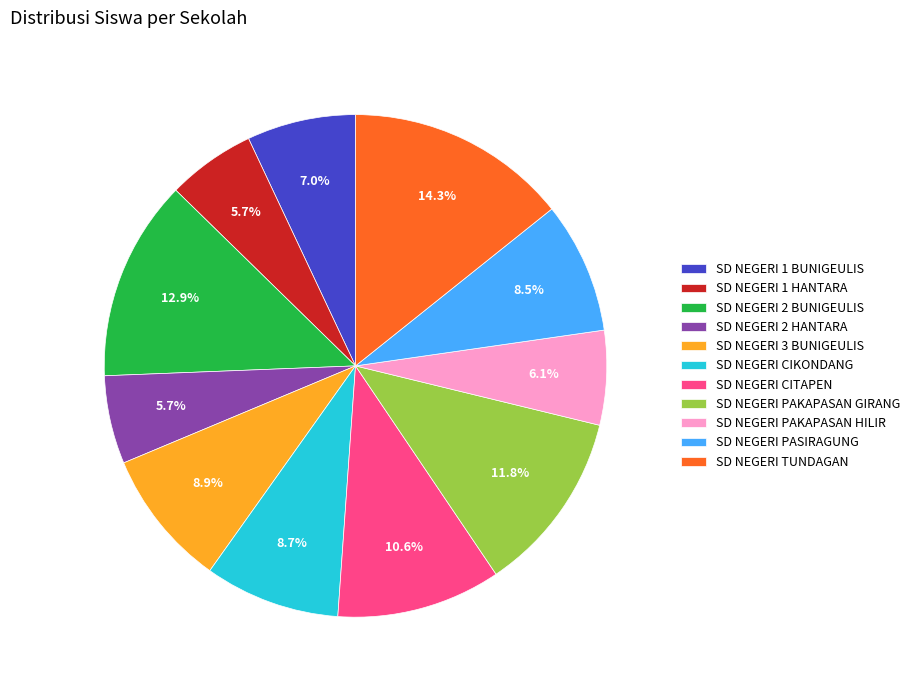

The SD NEGERI CIKONDANG slice represents 1% of the pie. True or false?

False